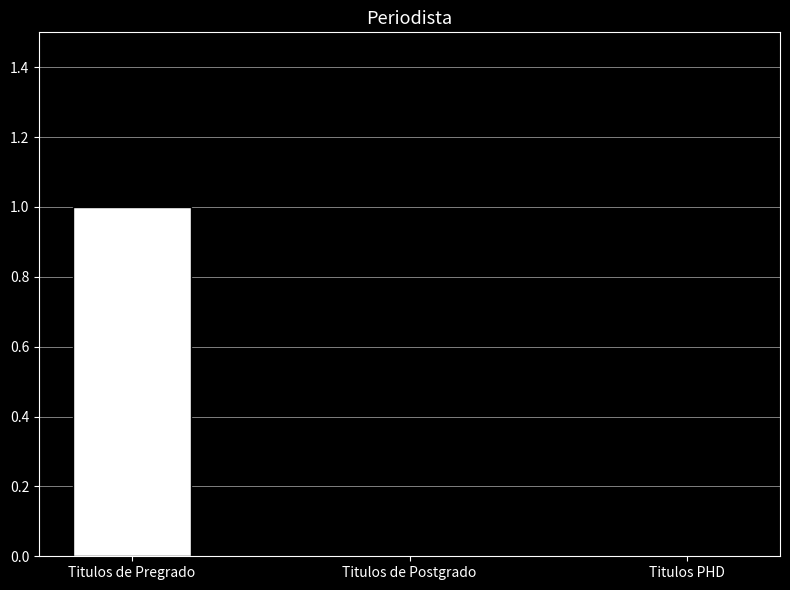

The value at Titulos de Pregrado is 1. True or false?

True